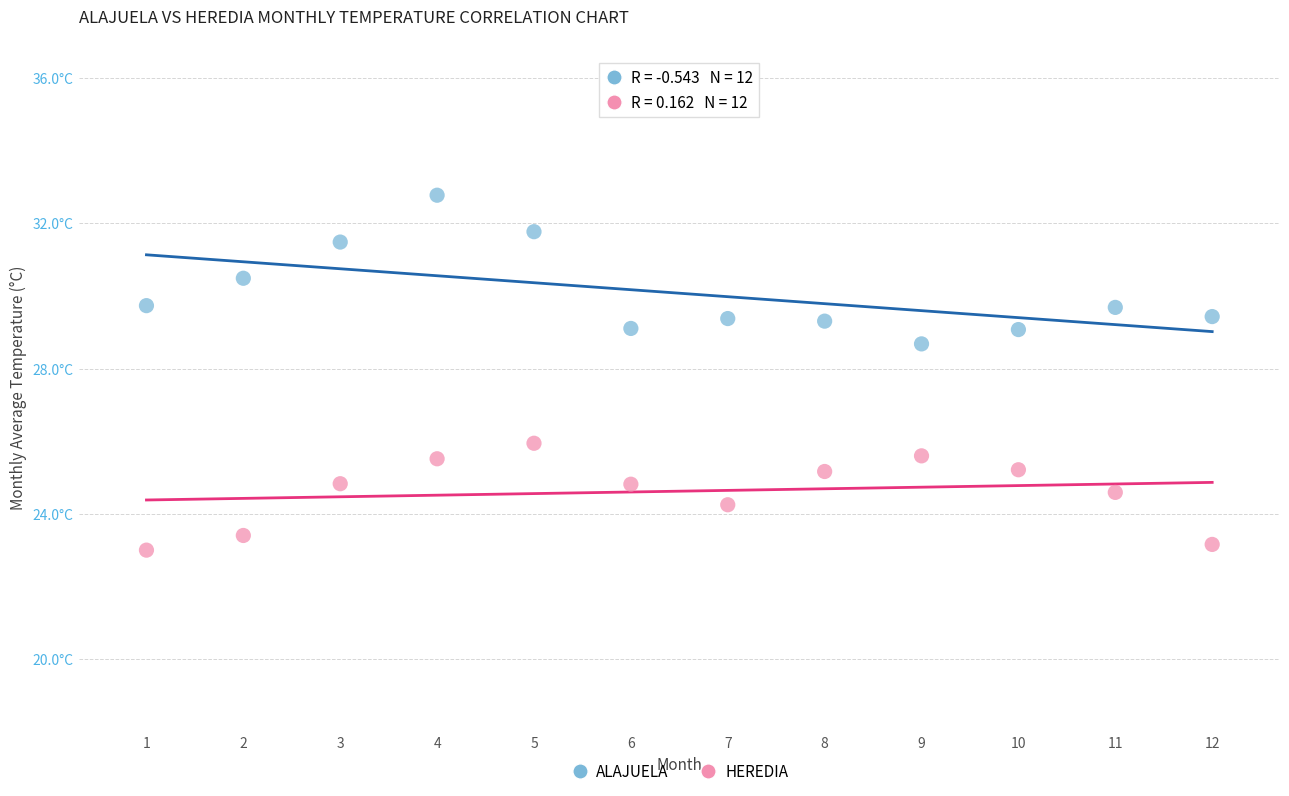

Which series has the widest spread of Y values?

ALAJUELA